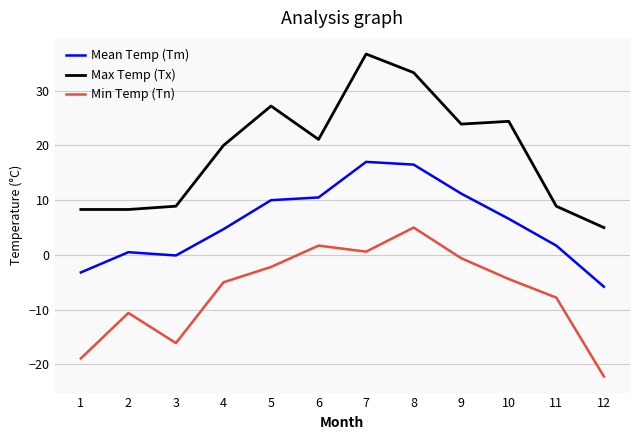

Which series has the largest total across all categories?

Max Temp (Tx)